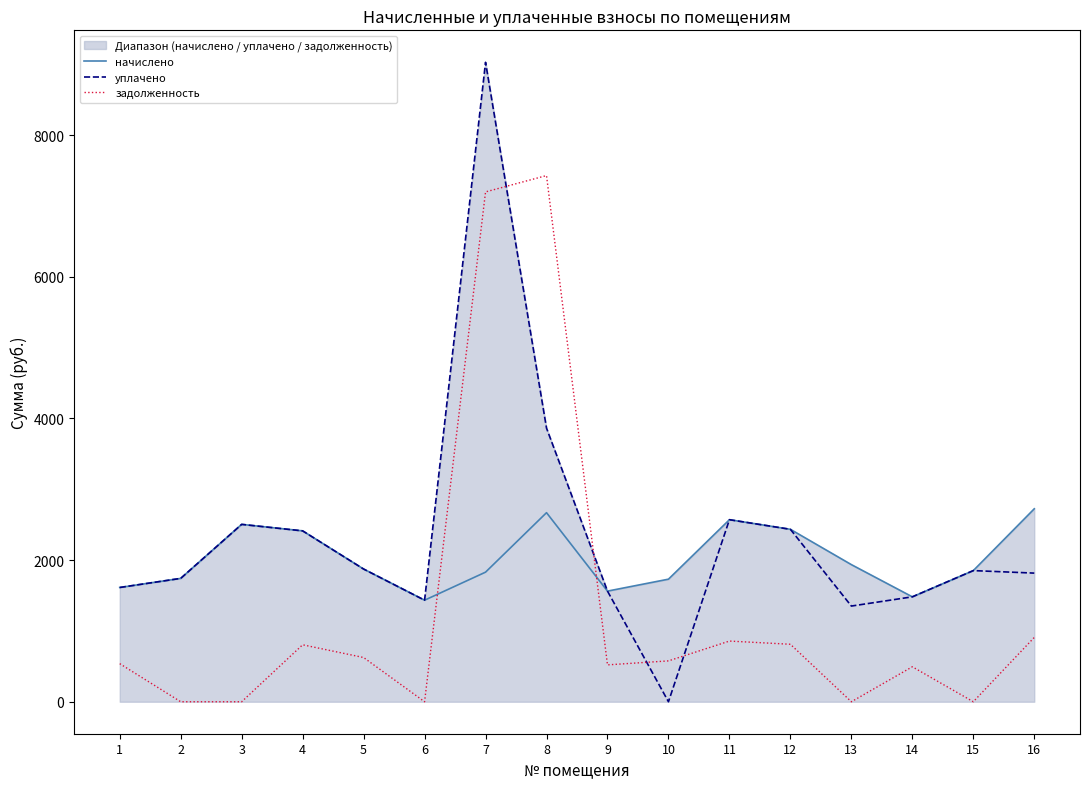

How many values in the уплачено series are below 1851?

8